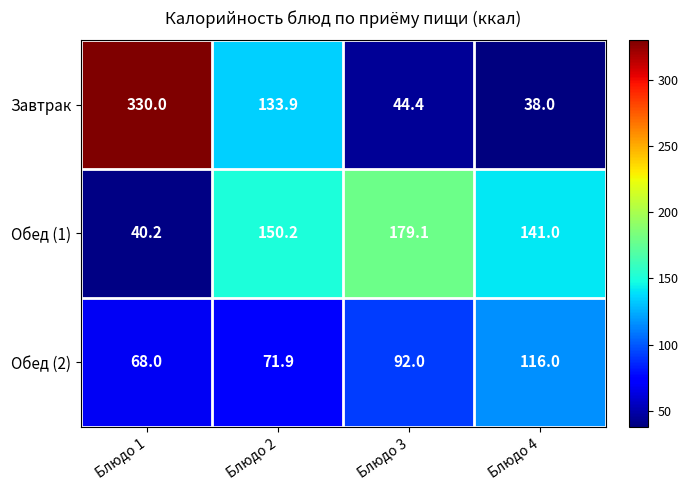

How many data points does each series have?

4